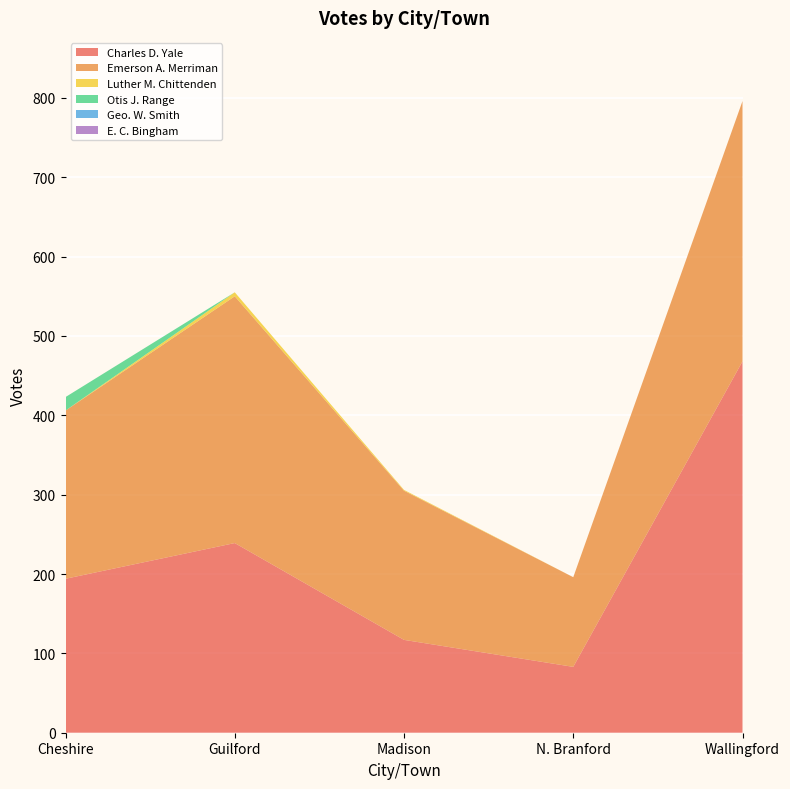

Reading left to right, list all the values displayed in this chart.

Charles D. Yale: 194	239	117	83	468
Emerson A. Merriman: 212	311	188	113	328
Luther M. Chittenden: 0	5	1	0	0
Otis J. Range: 17	0	0	0	0
Geo. W. Smith: 0	0	0	0	0
E. C. Bingham: 0	0	0	0	0